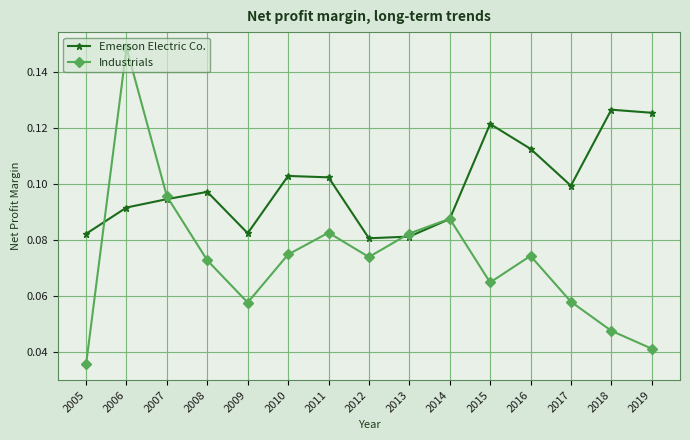

Which series has the widest spread of values?

Industrials